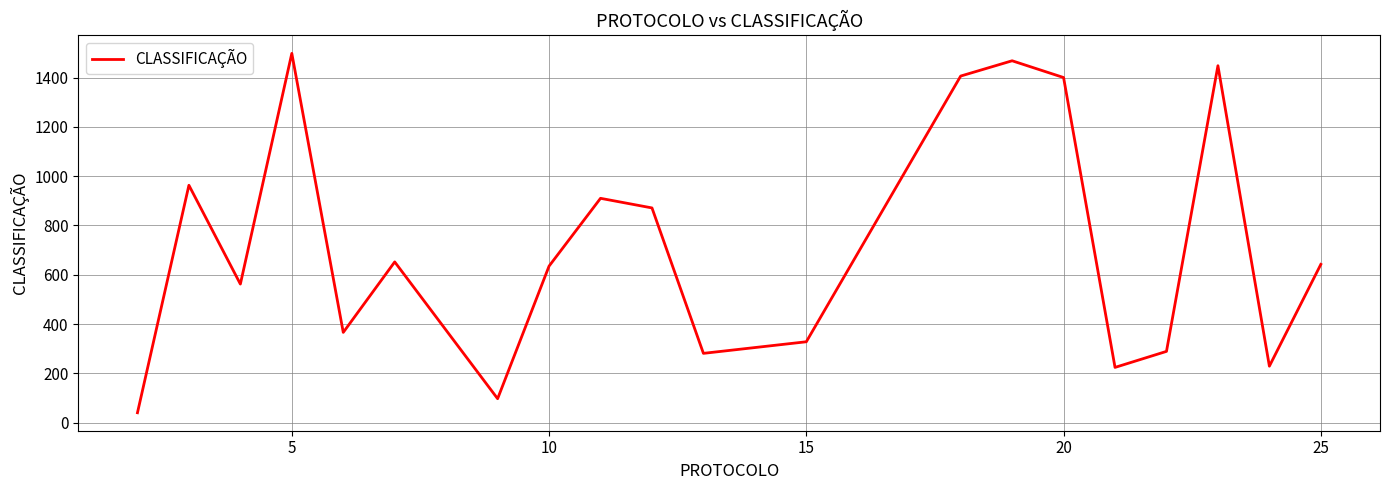

What is the difference between the maximum and minimum values?

1458